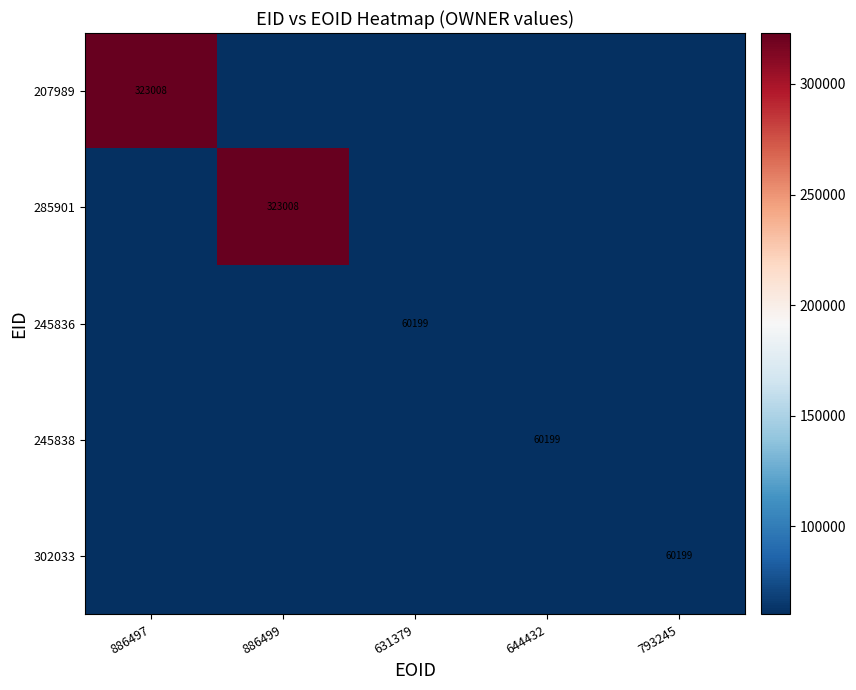

The value of 285901 at 886499 is 323008. True or false?

True